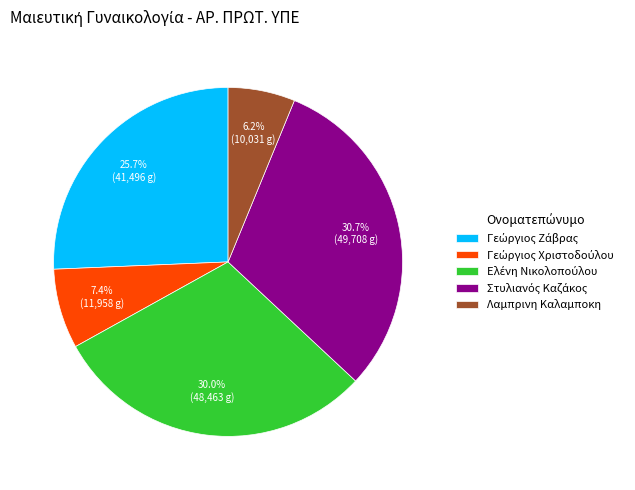

Which slice is the smallest?

Λαμπρινη Καλαμποκη